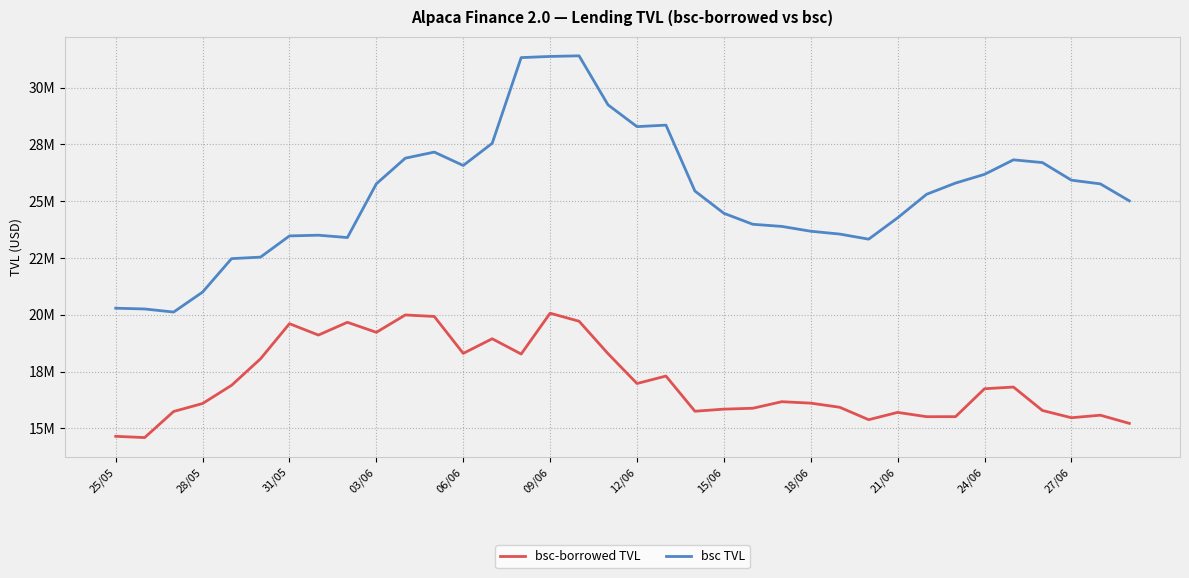

What are all the series names shown in the legend?

bsc-borrowed TVL, bsc TVL